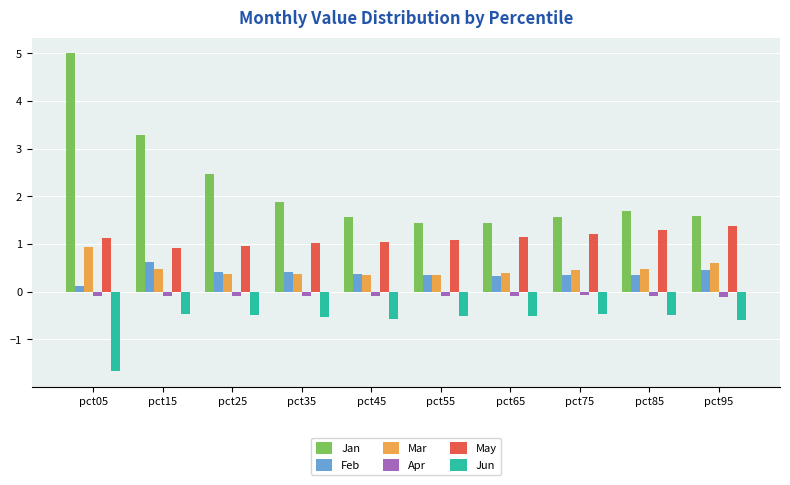

Is it true that Mar equals 0.8 at pct15?

False